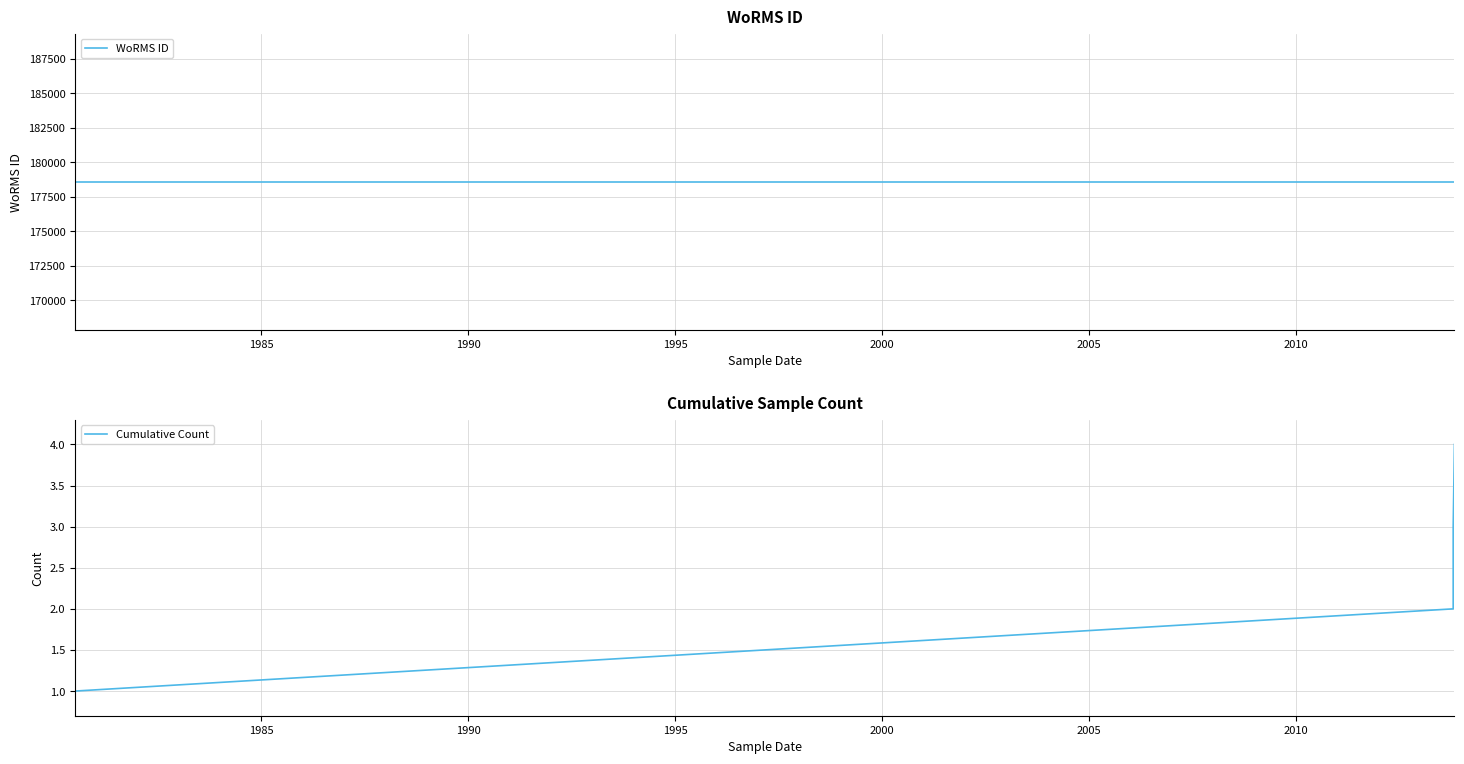

True or false: WoRMS ID and Cumulative Count intersect in this chart.

False